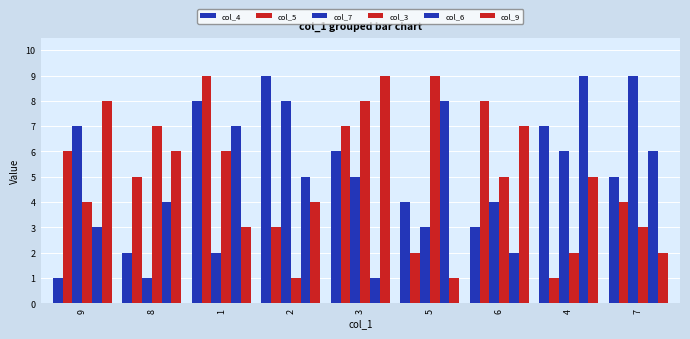

How many series are shown in this chart?

6